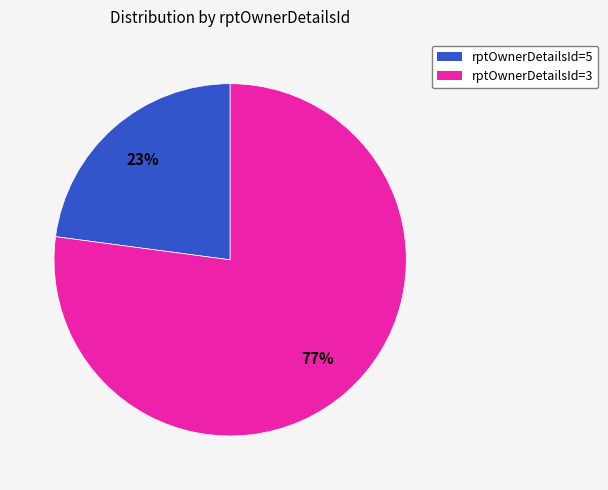

Is it true that rptOwnerDetailsId=3 is 82% of the pie?

False